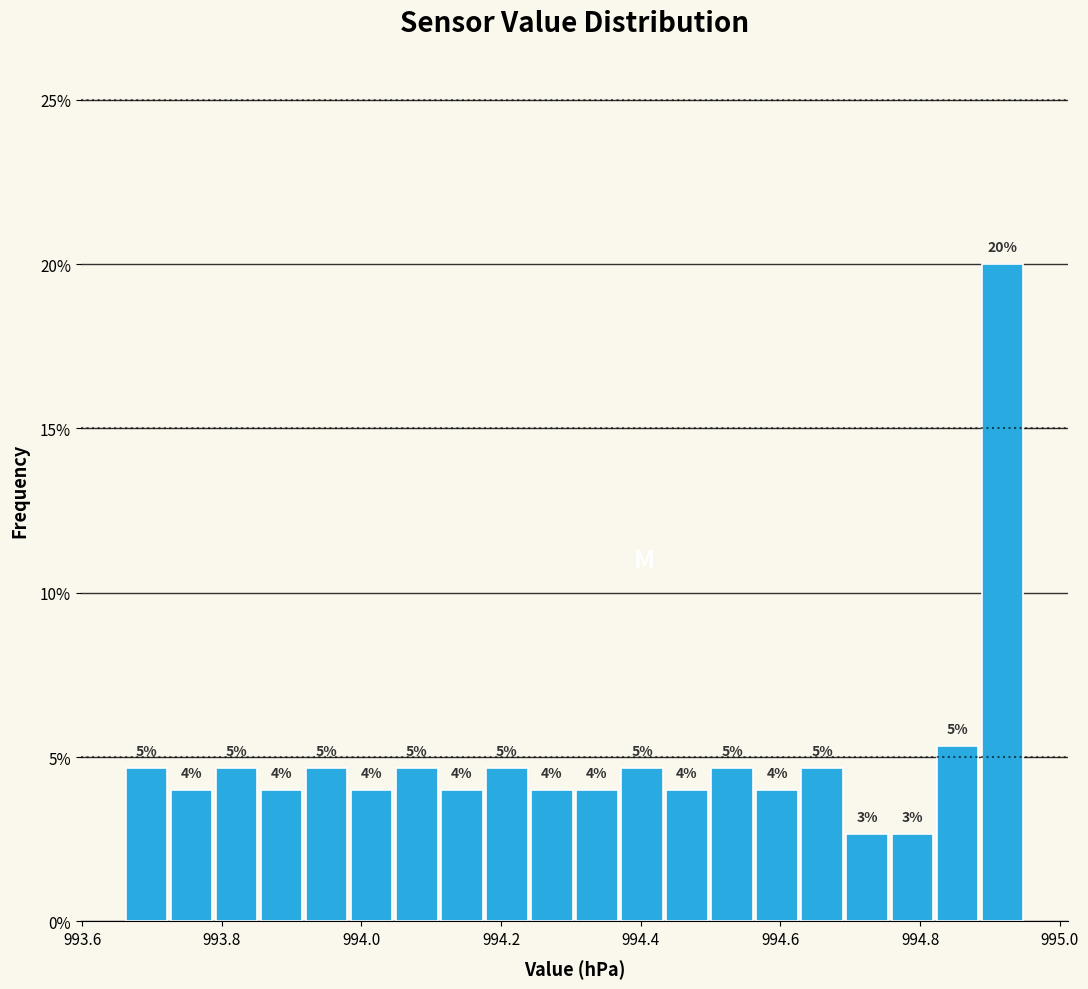

Read against the x-axis, roughly where is the centre of the tallest bar?

994.92